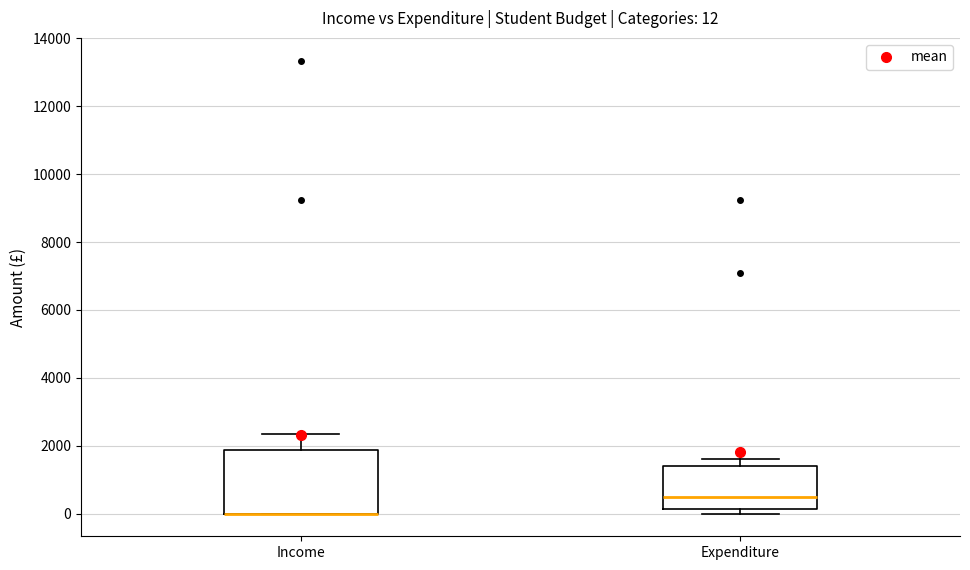

Comparing the boxes themselves (not the whiskers), which one is the tallest?

Income